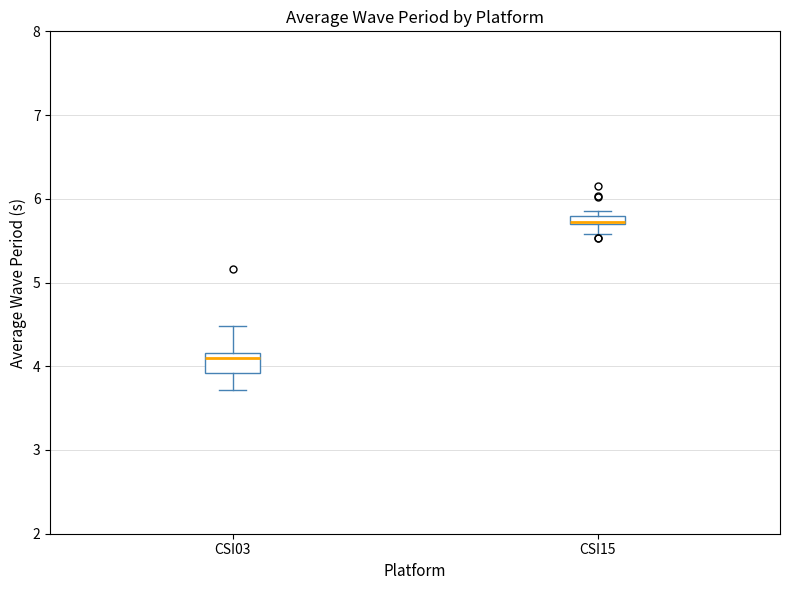

Which box has the highest median line?

CSI15